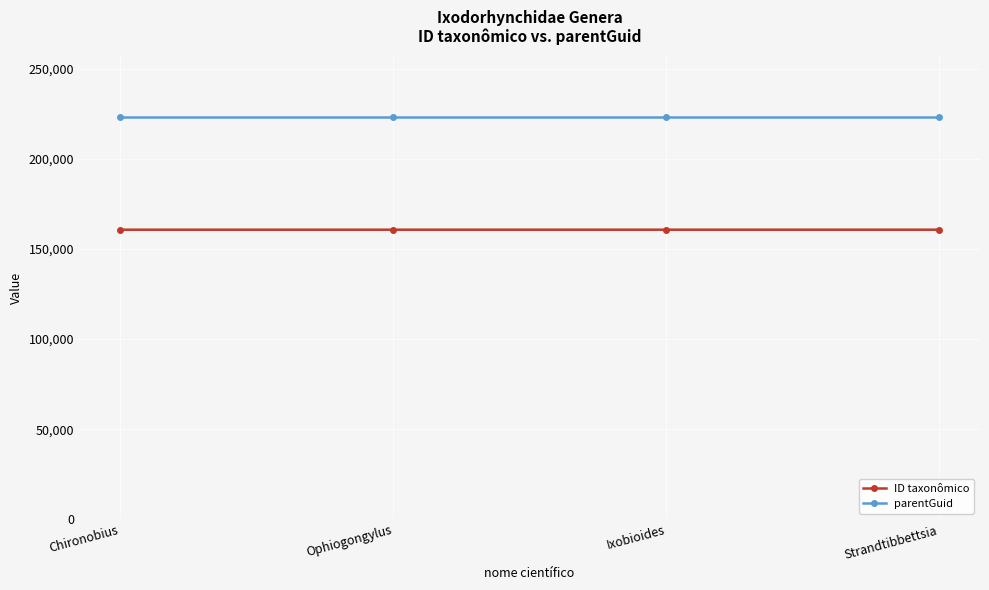

What is the smallest value displayed?

160713